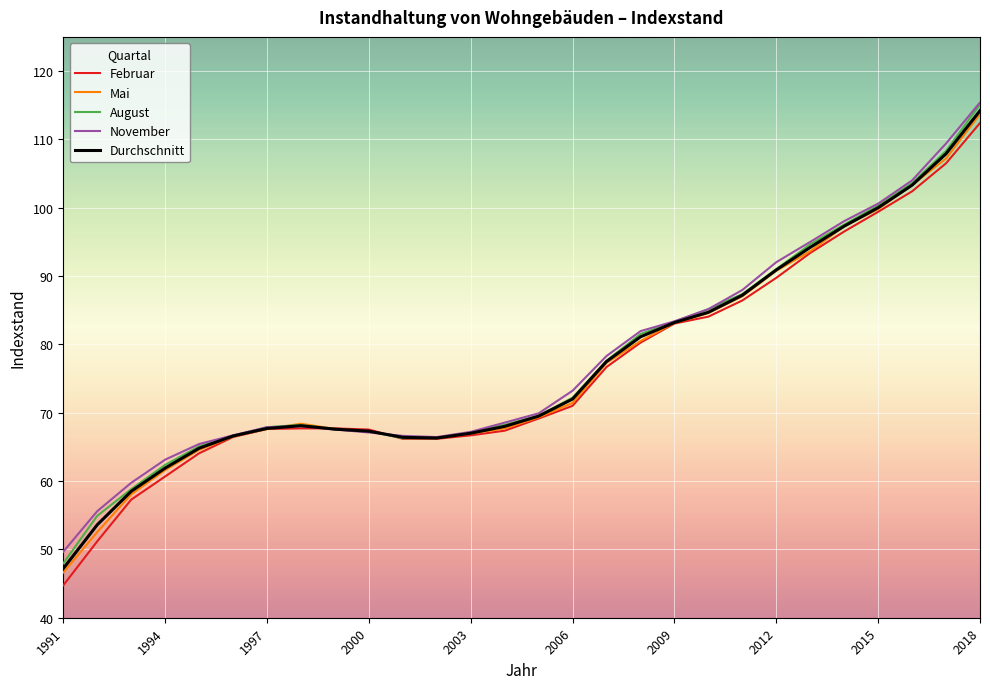

Which series has the largest range (max minus min)?

Februar